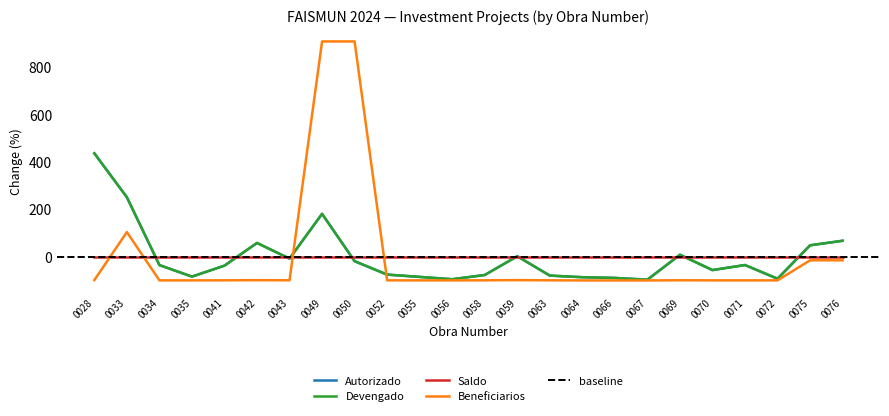

Which has a higher value, 0063 or 0069?

0069